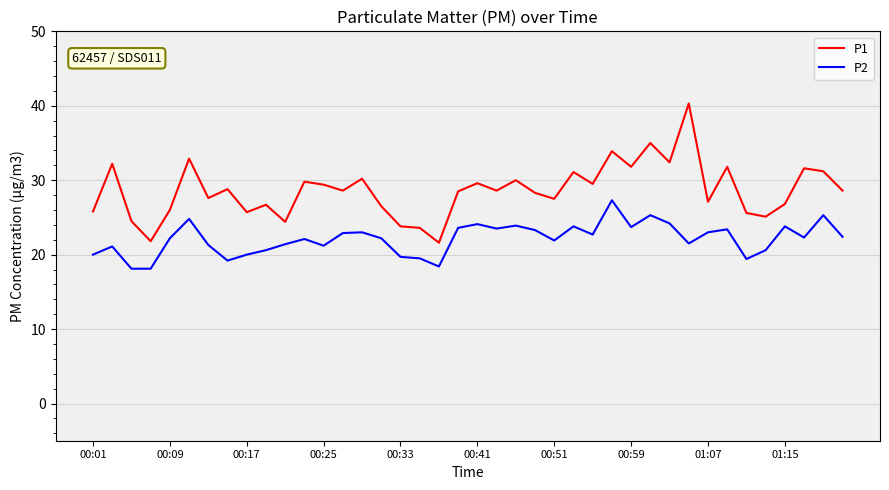

Is this an area chart (filled region under the line)?

No